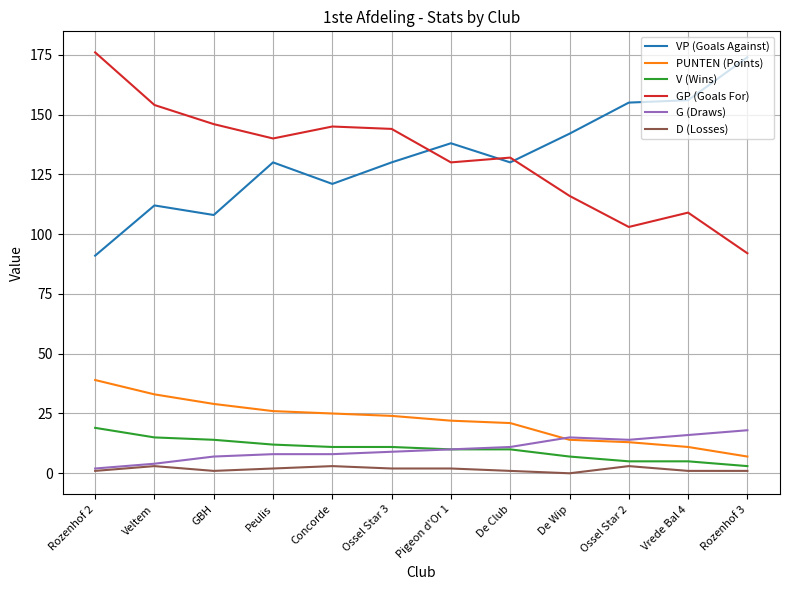

The G (Draws) series shows 3 at Ossel Star 2. True or false?

False